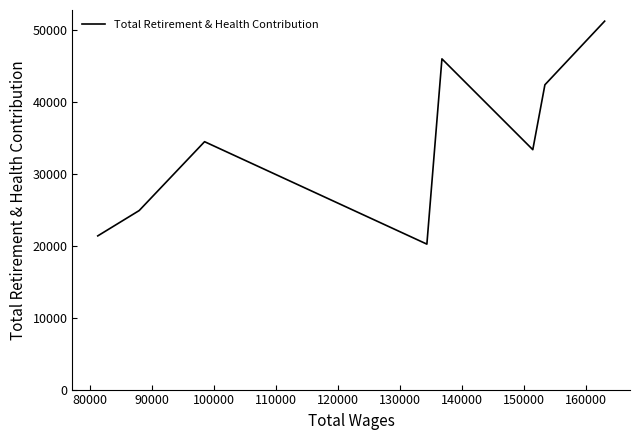

How many series are shown in this chart?

1